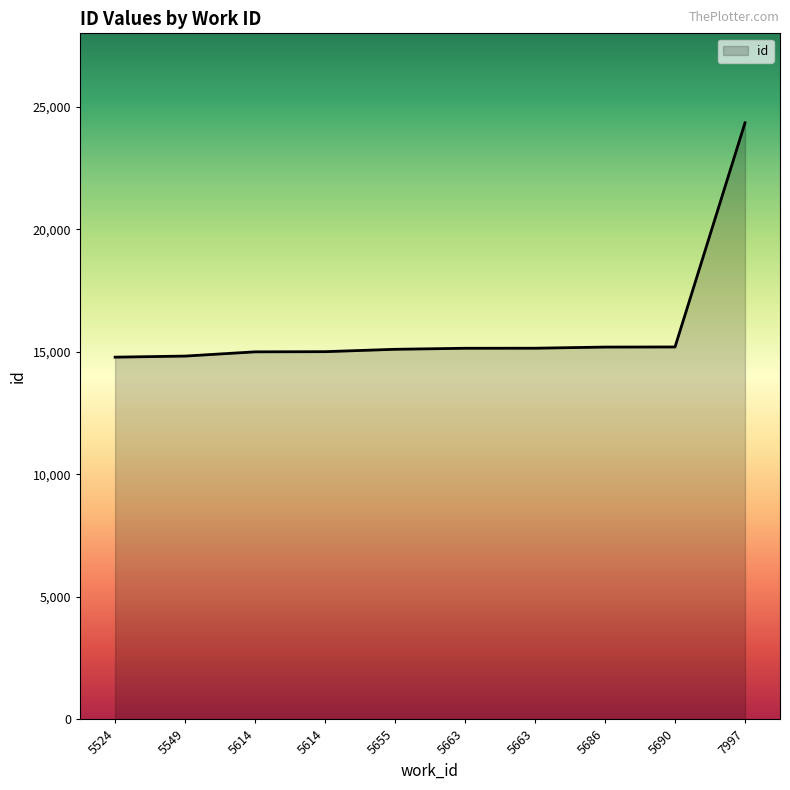

Rank the categories by value from highest to lowest.

7997, 5690, 5686, 5663, 5663, 5655, 5614, 5614, 5549, 5524